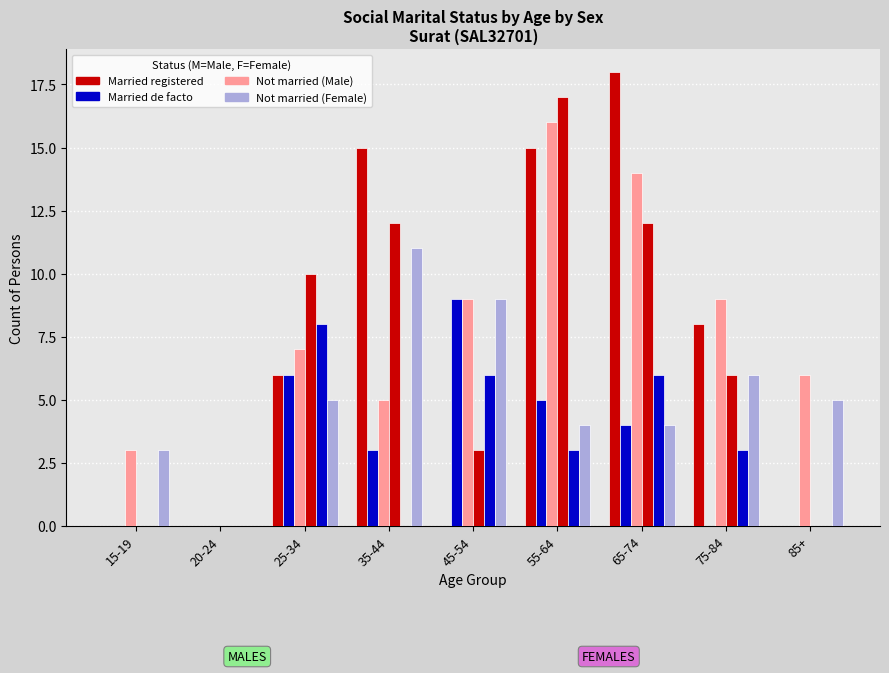

Are the bars horizontal?

No